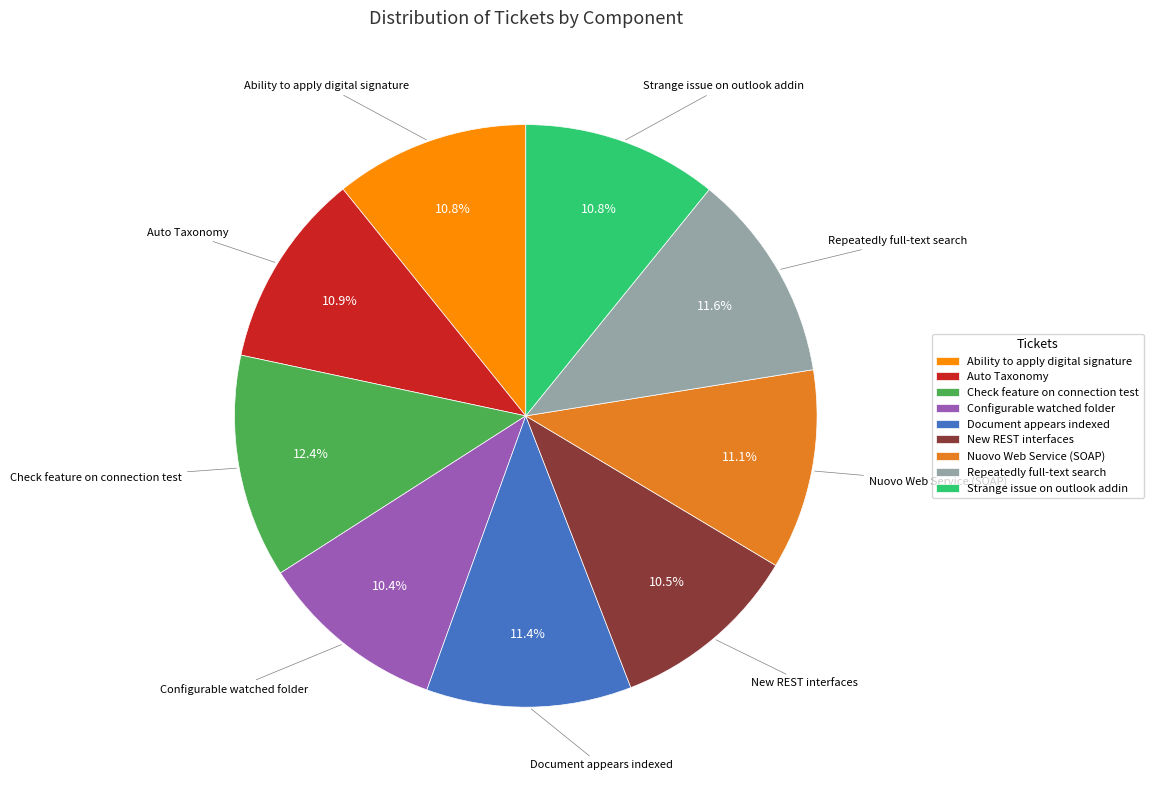

What is the largest slice in the pie chart?

Check feature on connection test